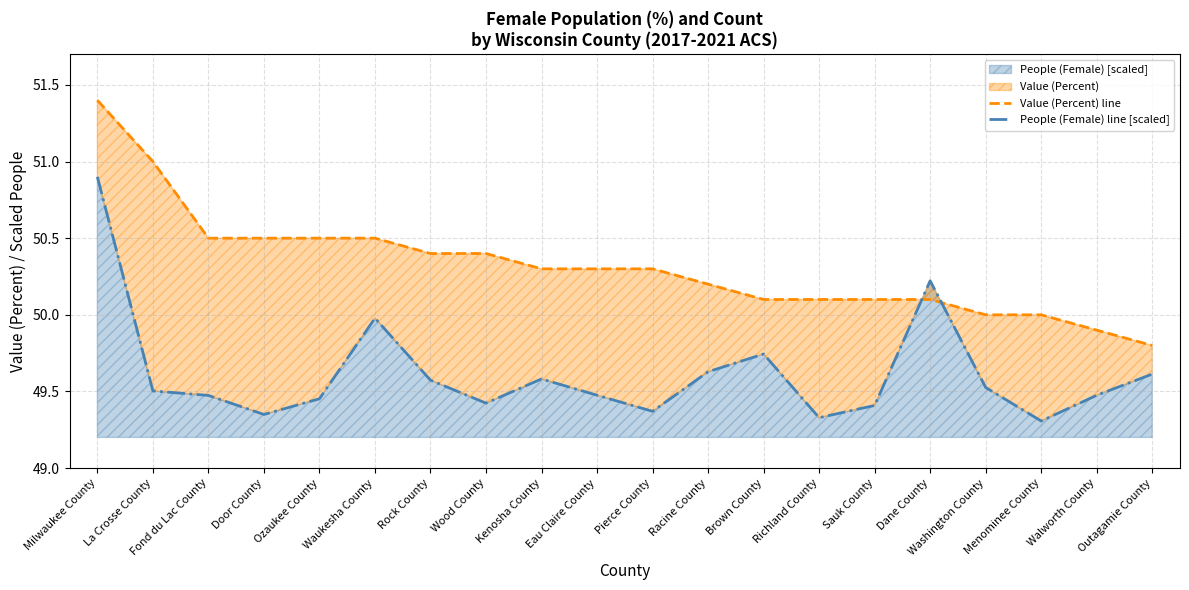

Does the chart have visible grid lines?

Yes